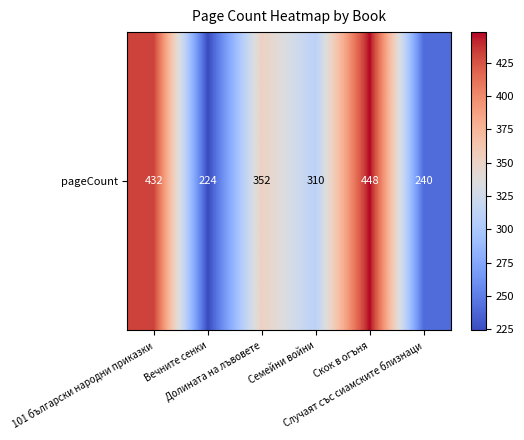

Count the number of data series in this chart.

1